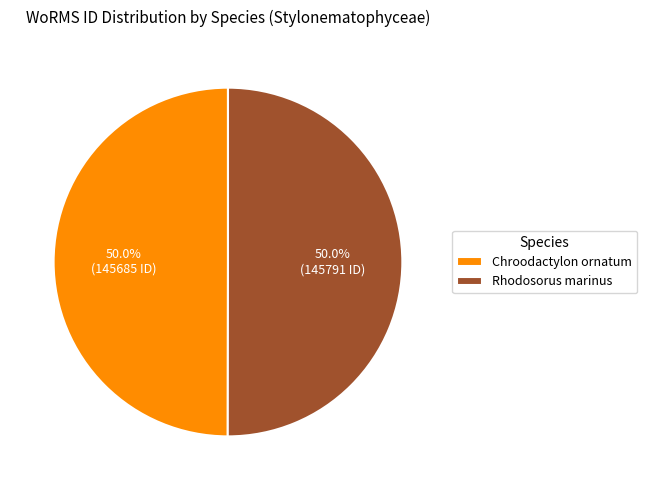

Approximately how many times larger is the value at Rhodosorus marinus compared to Chroodactylon ornatum?

1.0